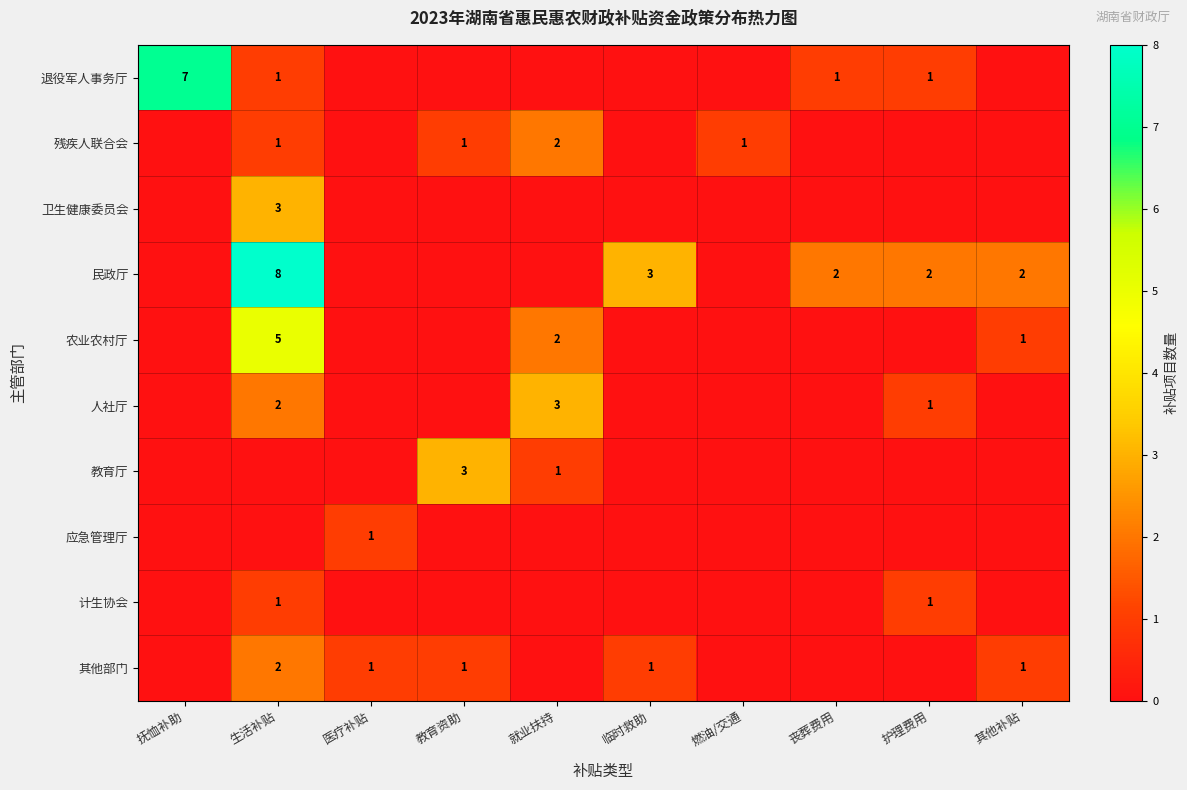

At which category does the chart reach its peak across all series?

生活补贴